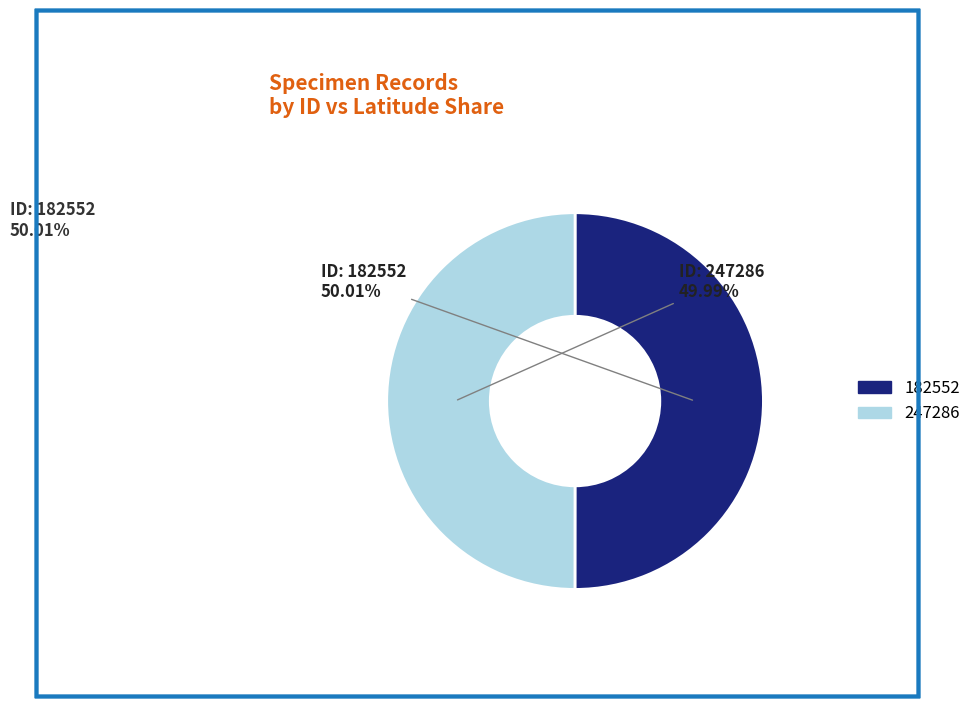

To the nearest percent, what is the combined percentage of 182552 and 247286?

100%